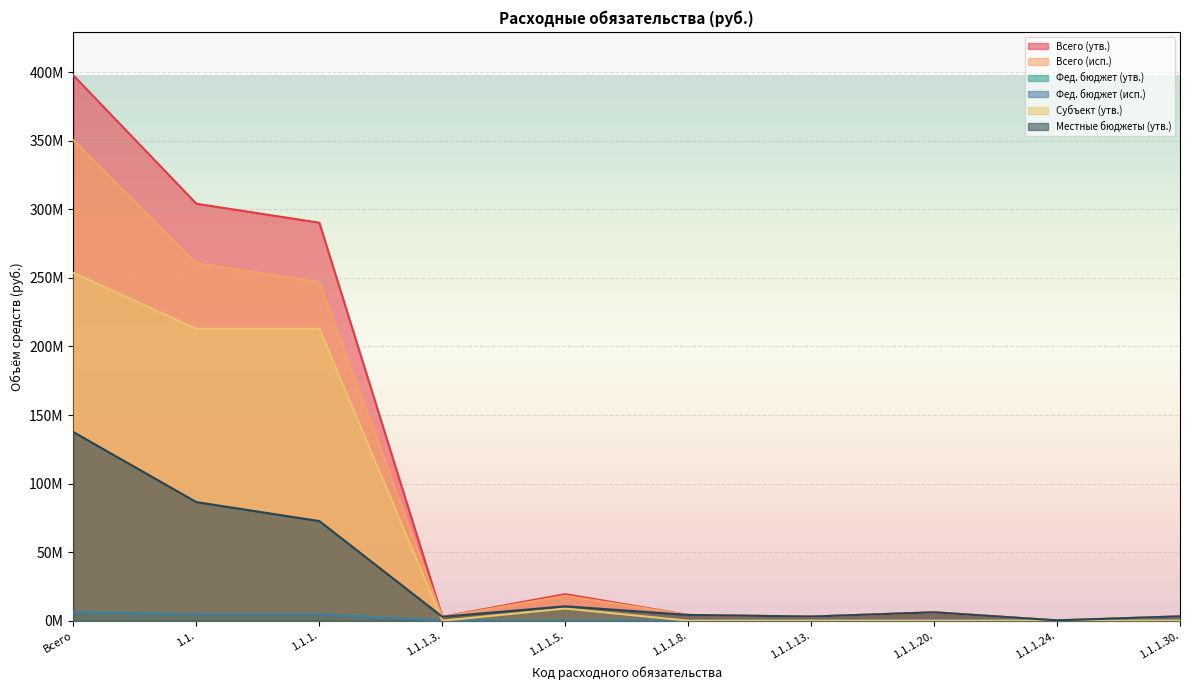

Read the Всего (утв.) value at 1.1.1.13..

3004390.0